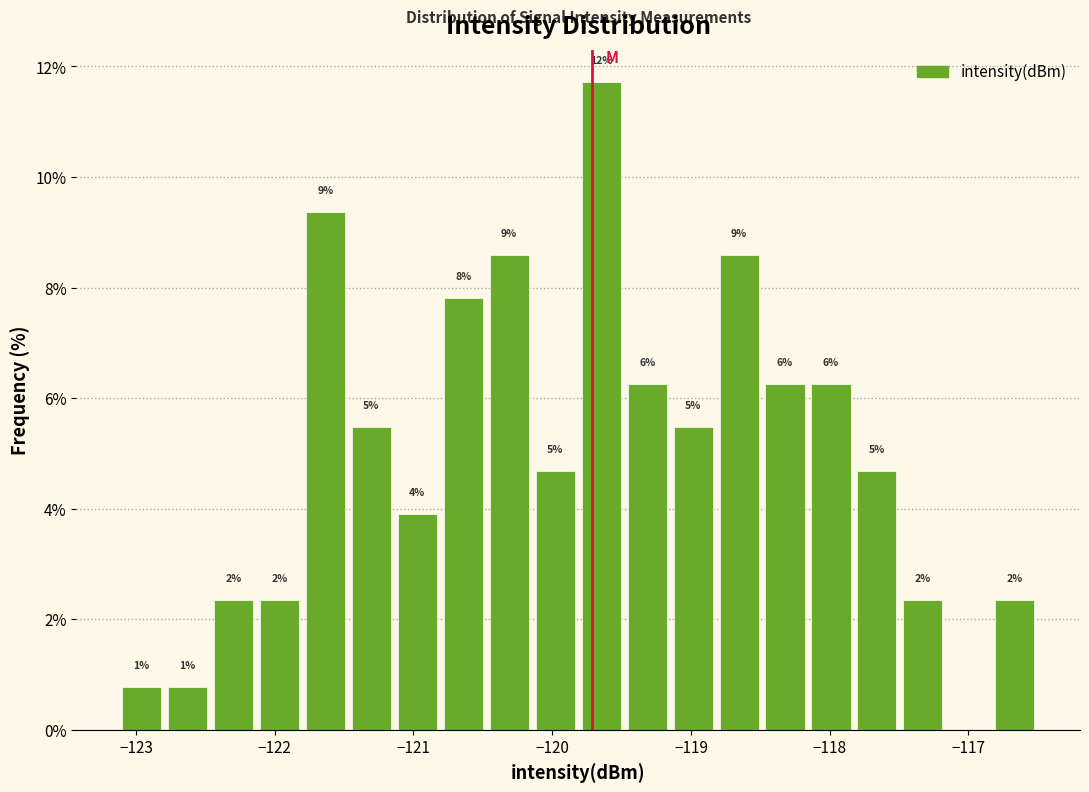

Around what value on the x-axis is the tallest bar? Give the approximate position of its centre, as read against the axis.

-119.6